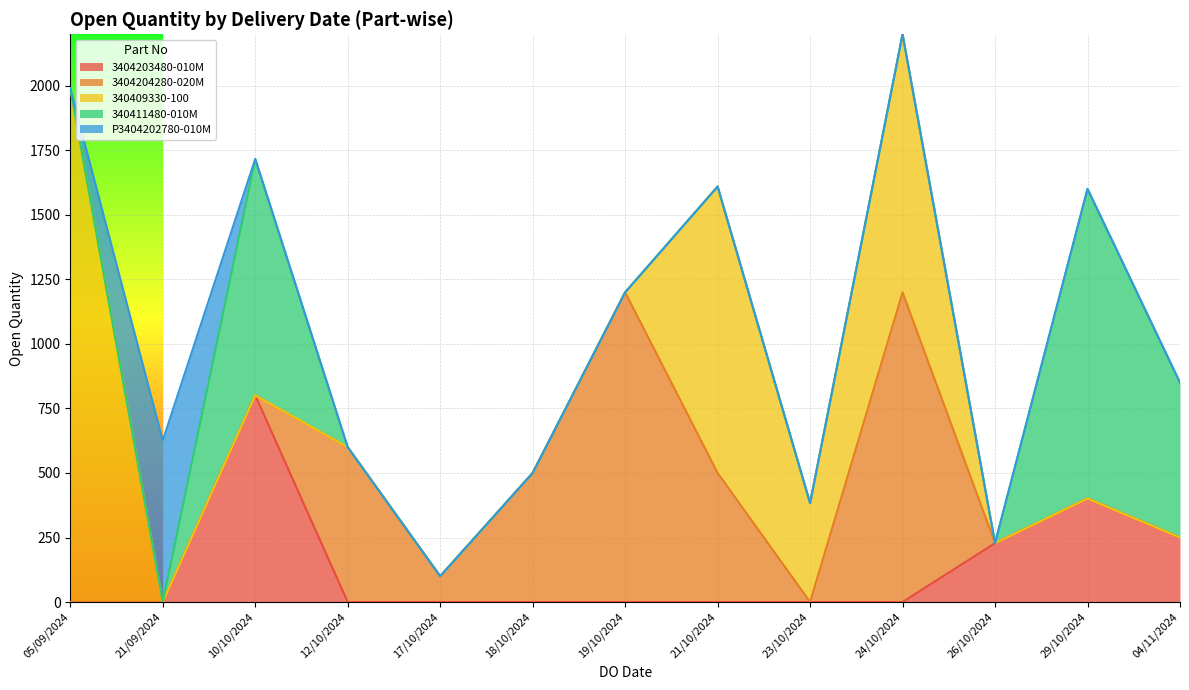

Which has a higher value, 23/10/2024 or 29/10/2024?

29/10/2024